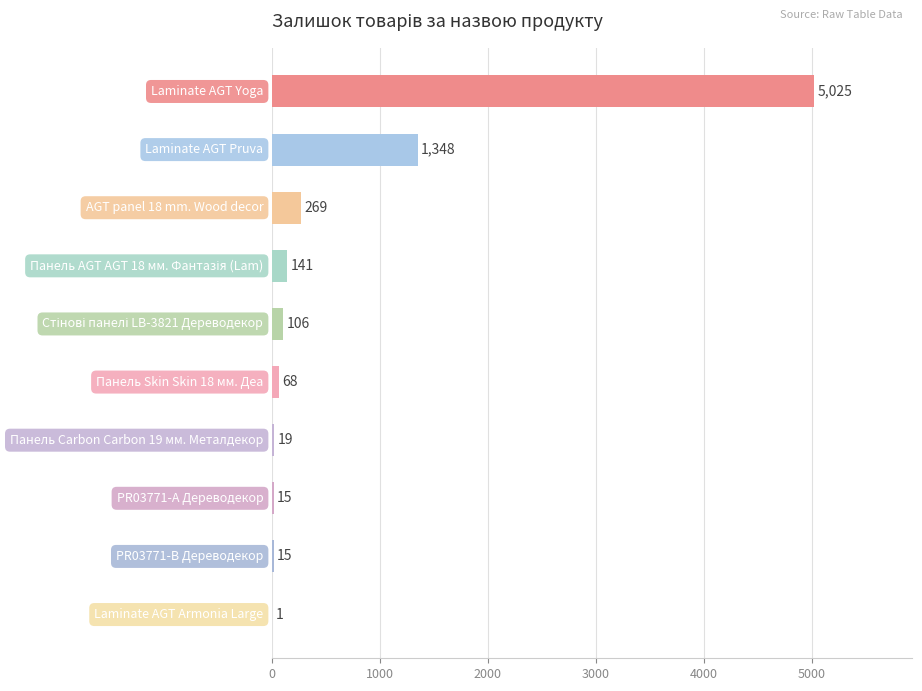

What is the sum of all values?

7007